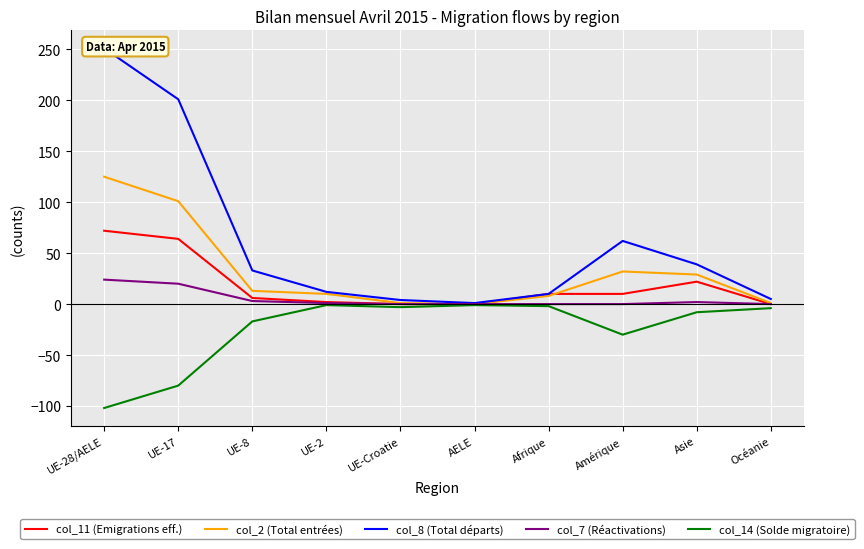

Which category has the lowest value across all series?

UE-28/AELE